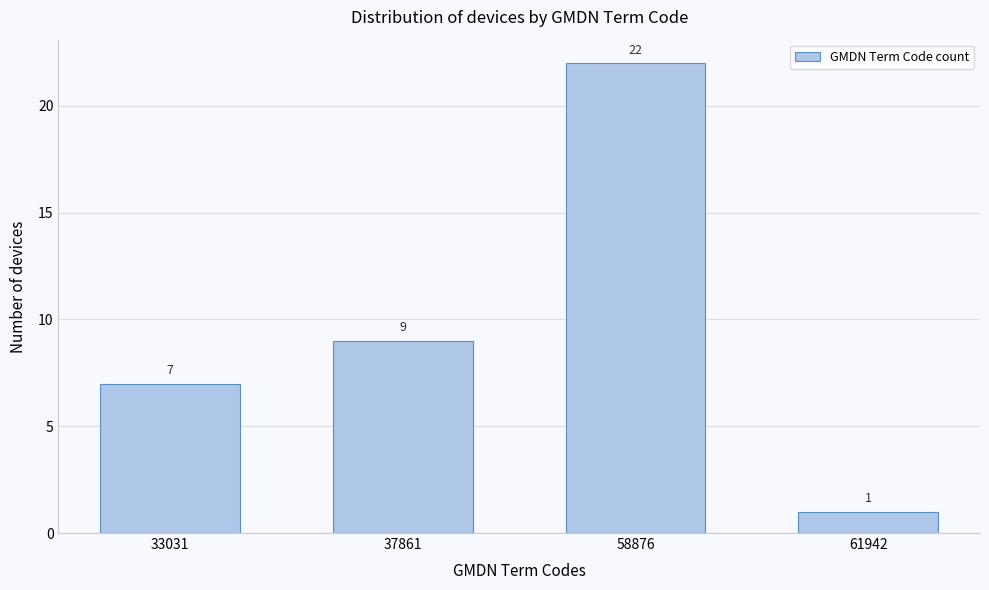

Reading right to left, transcribe all the data shown in this chart.

1	22	9	7